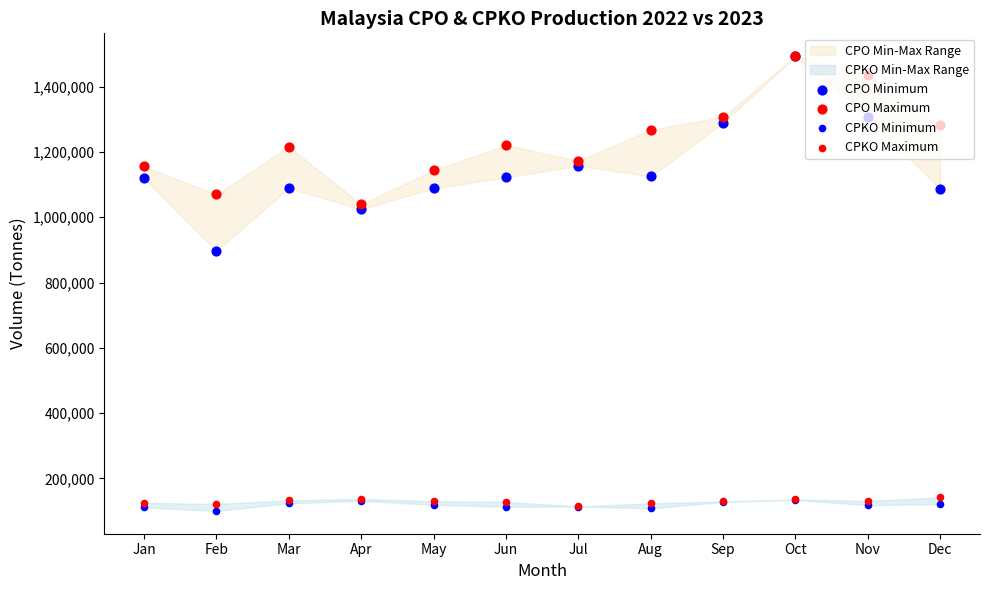

Is the value of CPO Minimum at Jan greater than the value of CPO Maximum at Jun?

No